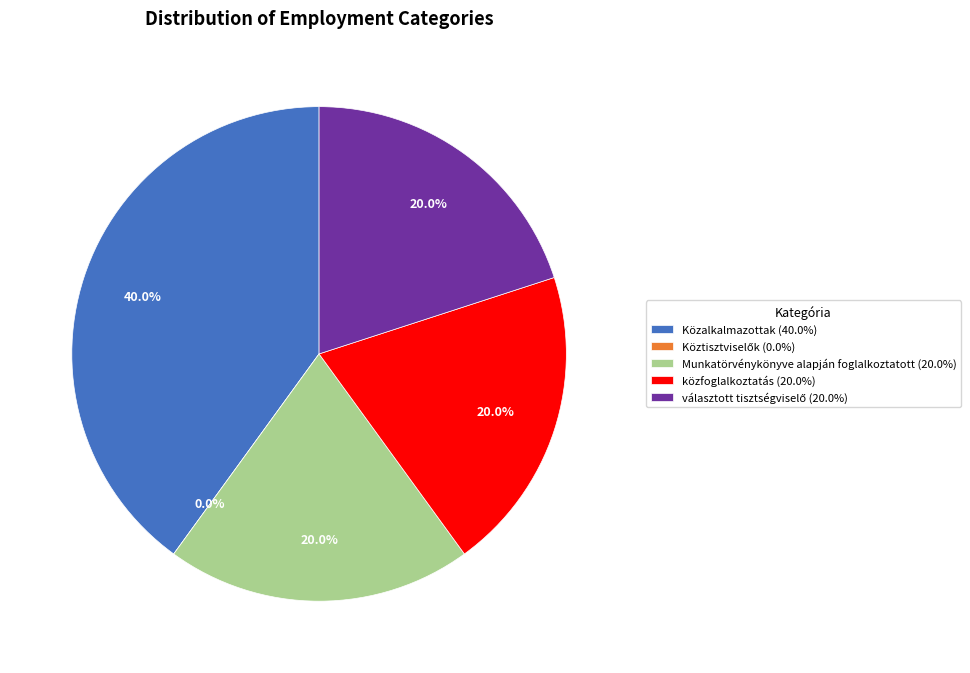

Which slice is the smallest?

Köztisztviselők